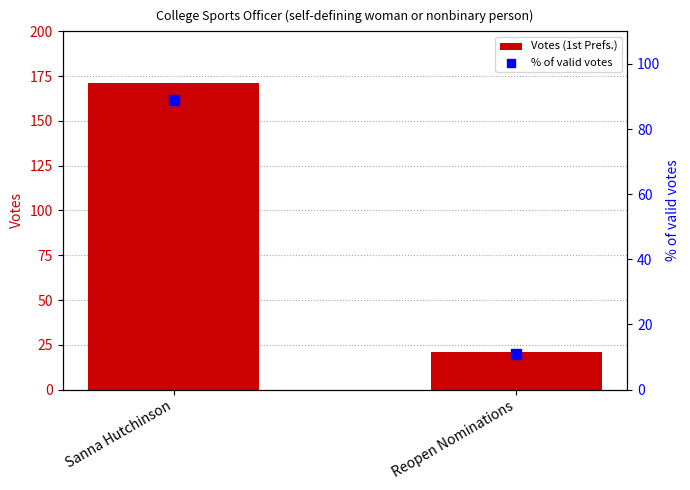

Which series reaches the maximum Y coordinate?

Votes (1st Prefs.)